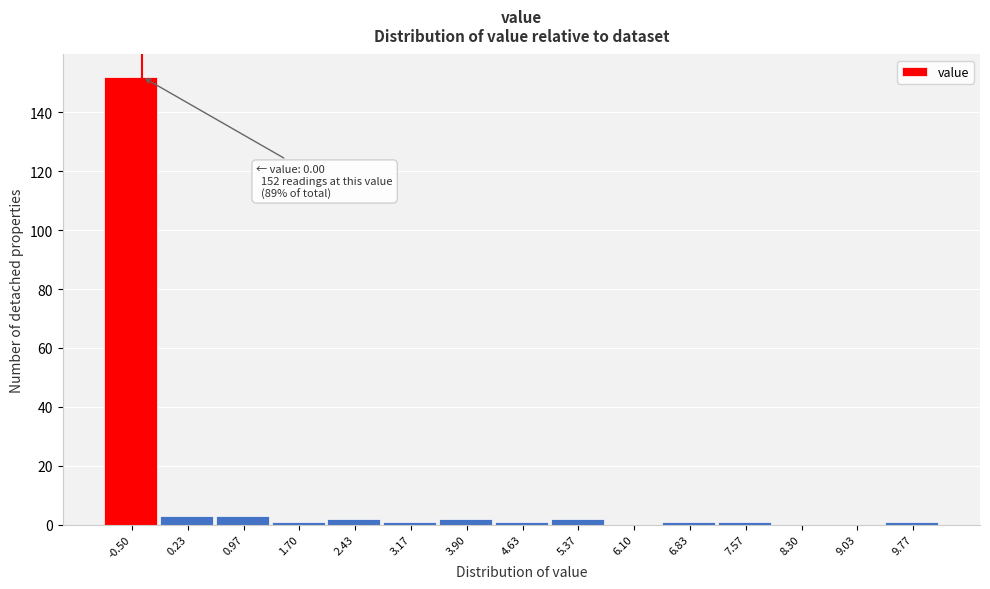

Reading right to left, transcribe all the data shown in this chart.

9.77=1	9.03=0	8.30=0	7.57=1	6.83=1	6.10=0	5.37=2	4.63=1	3.90=2	3.17=1	2.43=2	1.70=1	0.97=3	0.23=3	-0.50=152